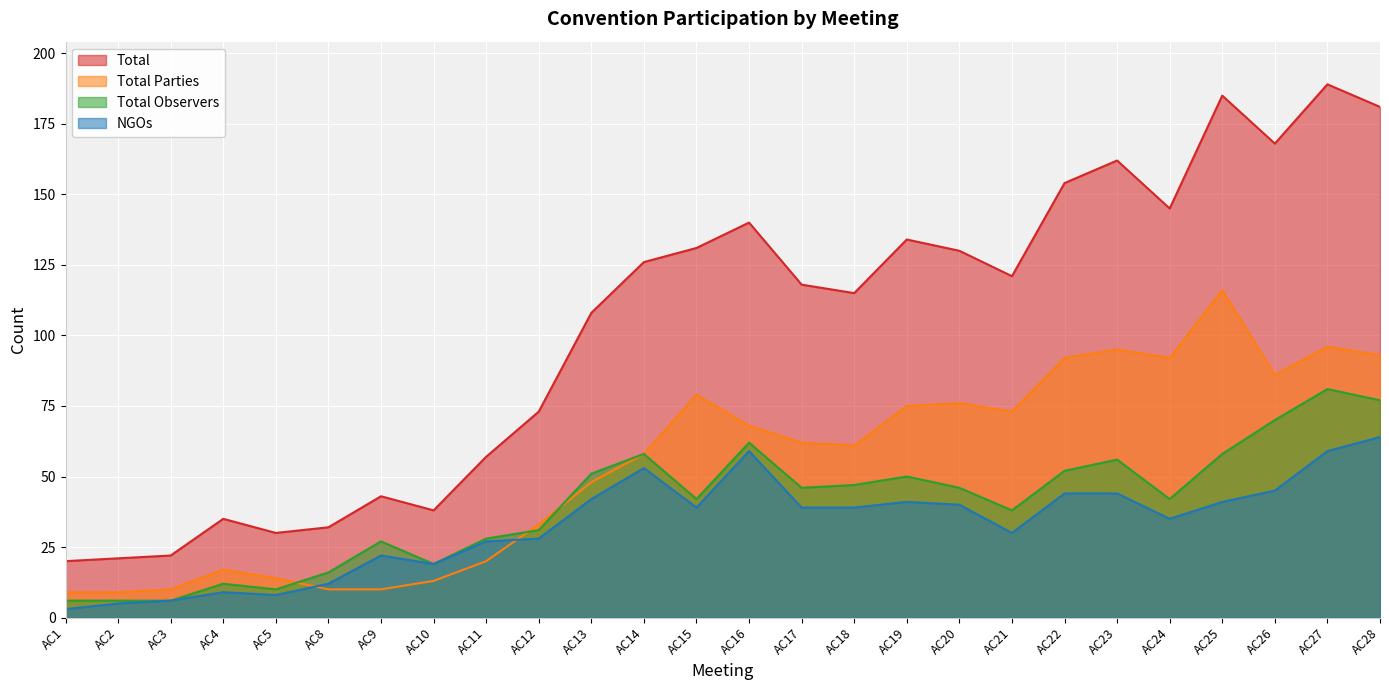

The Total Parties series shows 116 at AC25. True or false?

True